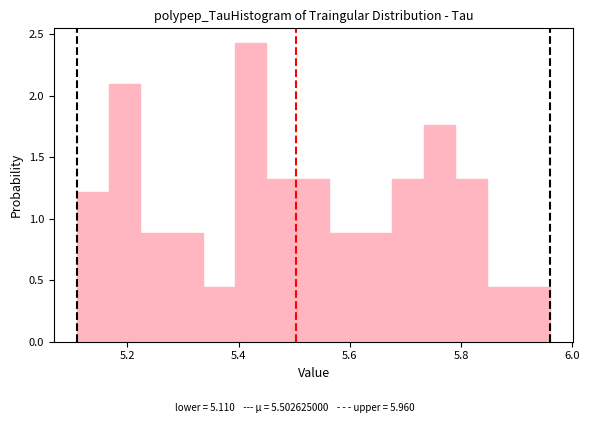

Around what value on the x-axis is the tallest bar? Give the approximate position of its centre, as read against the axis.

5.42